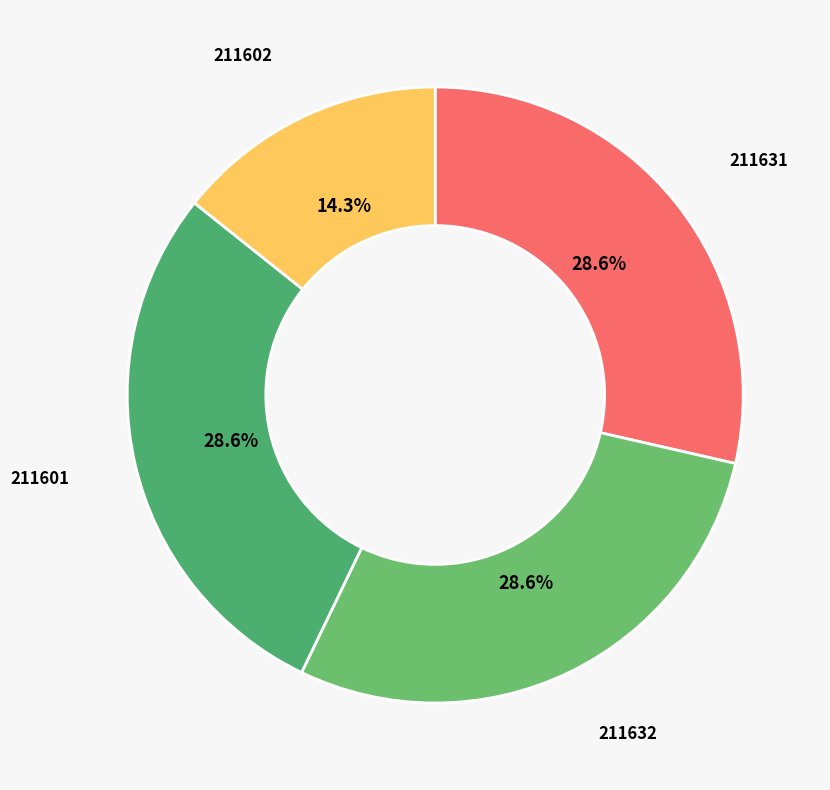

To the nearest percent, what is the combined percentage of 211602 and 211631?

43%